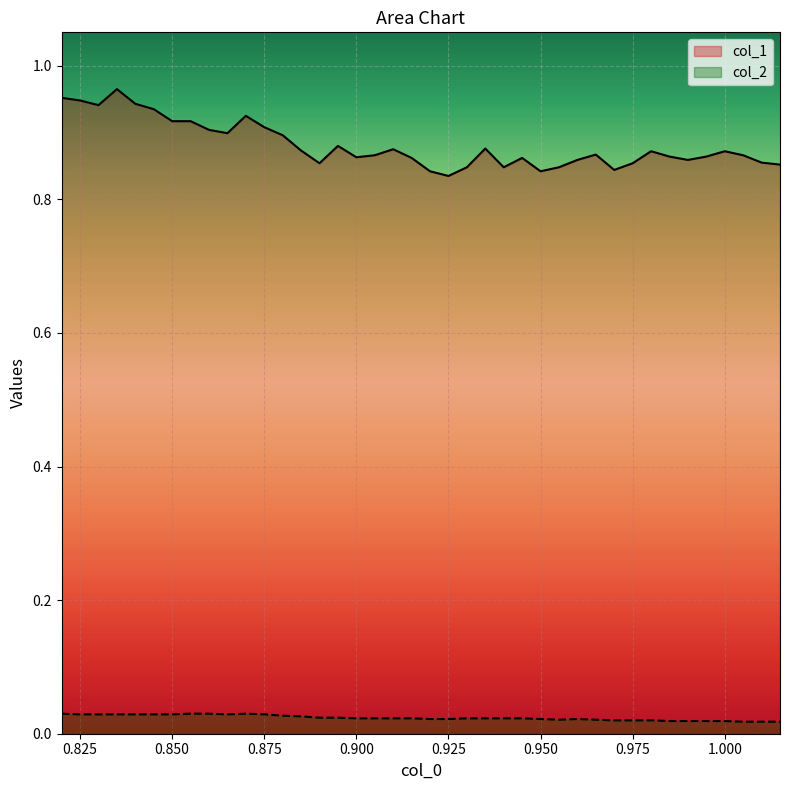

Count the number of data series in this chart.

2